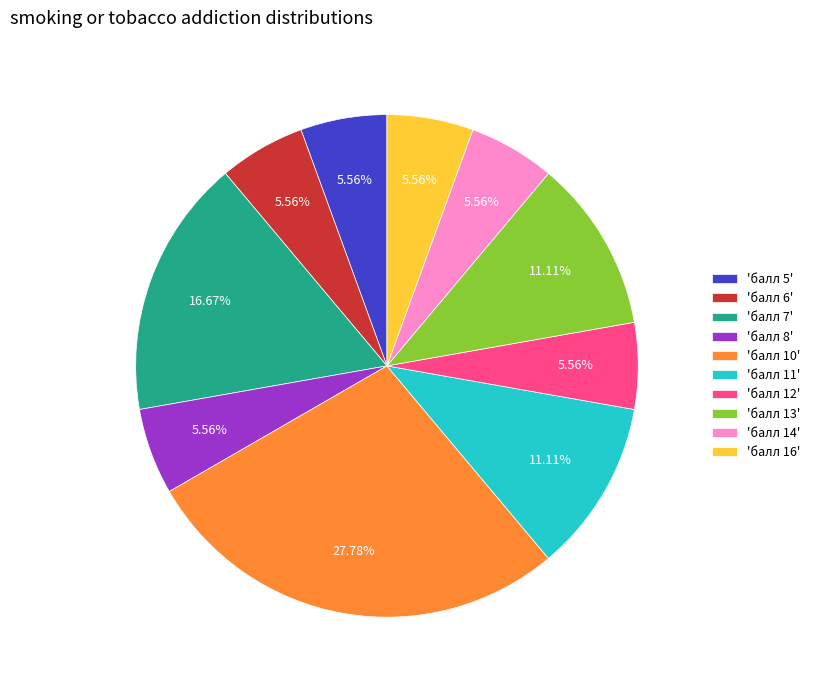

To the nearest percent, what is the average slice percentage?

10%